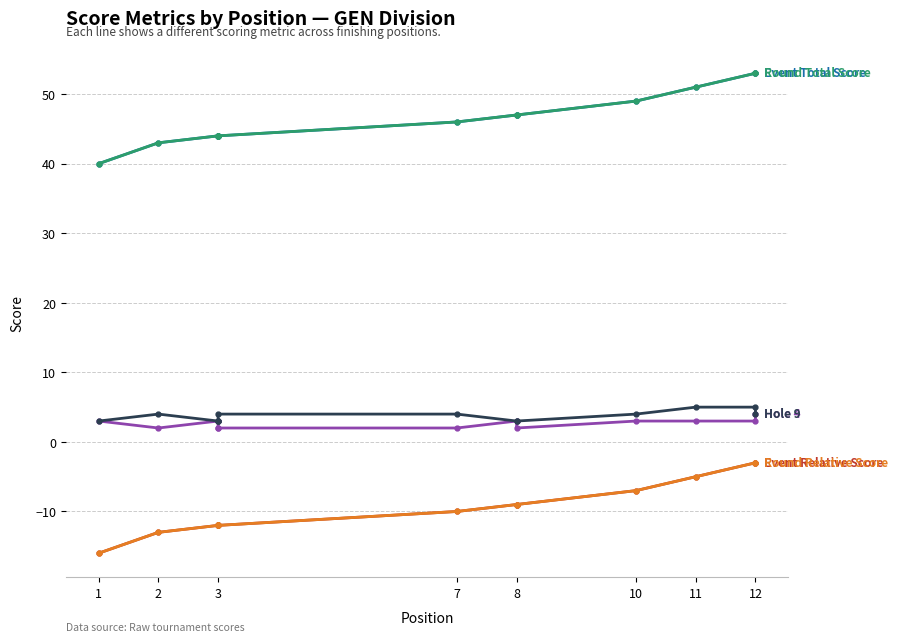

The Round Total Score series shows 43 at 2. True or false?

True